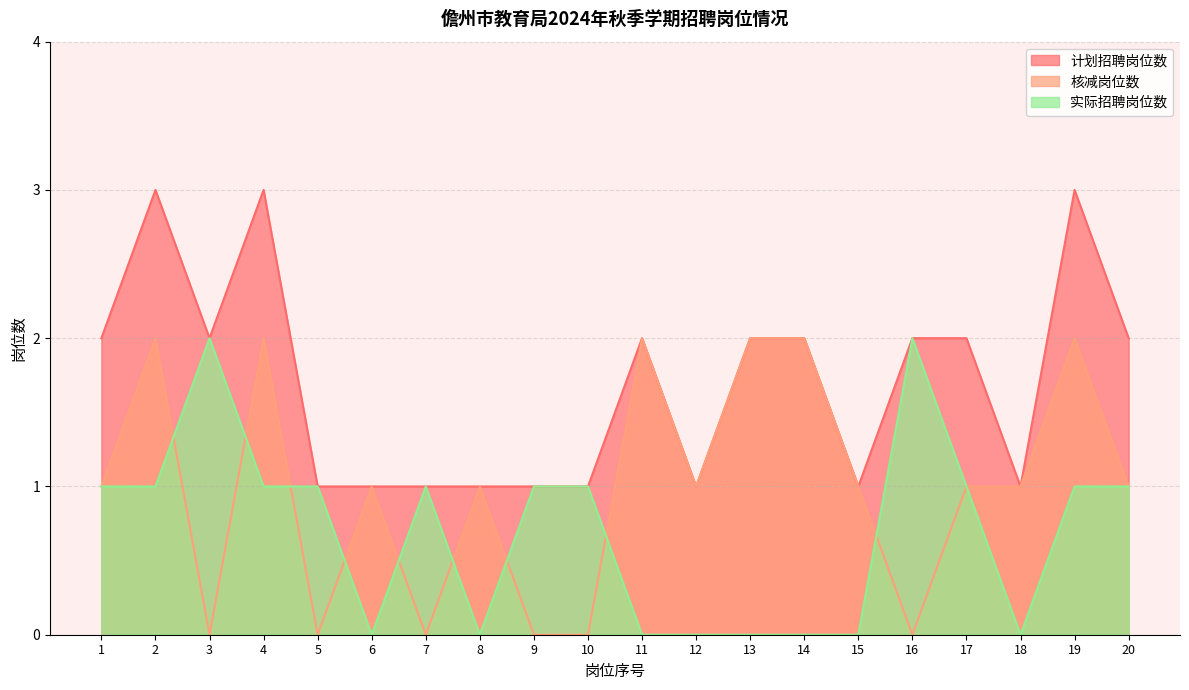

What are all the series names shown in the legend?

计划招聘岗位数, 核减岗位数, 实际招聘岗位数